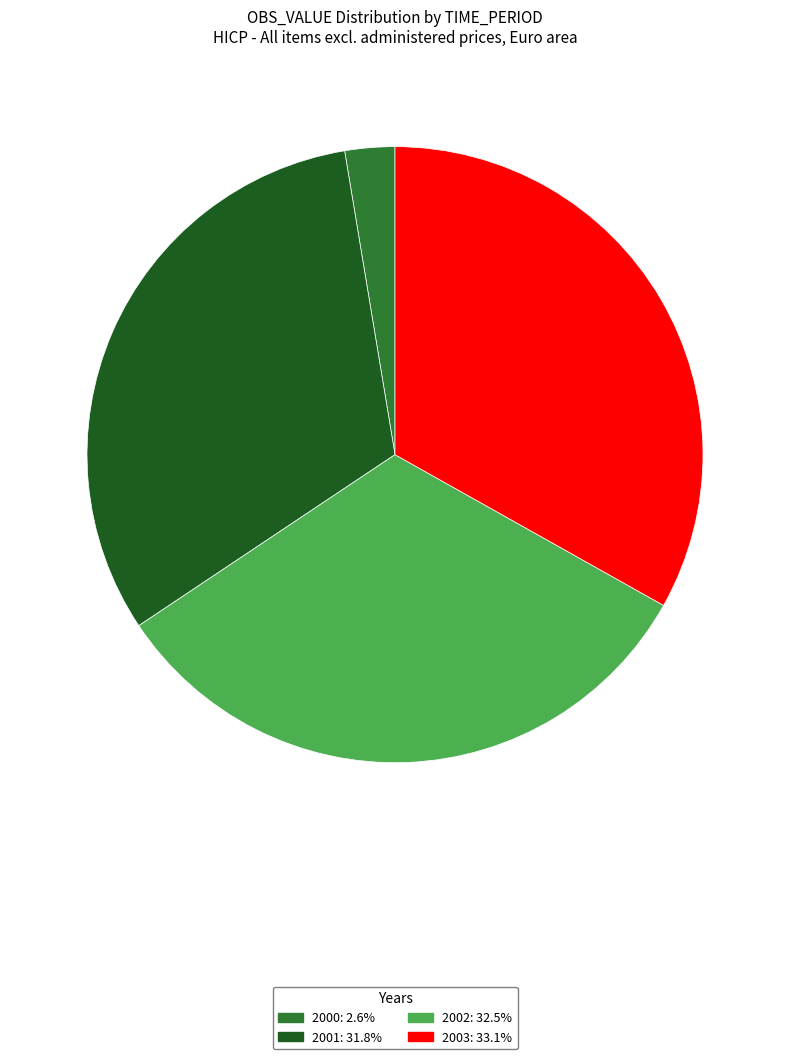

Combined, do 2000: 2.6% and 2001: 31.8% account for over 50%?

No